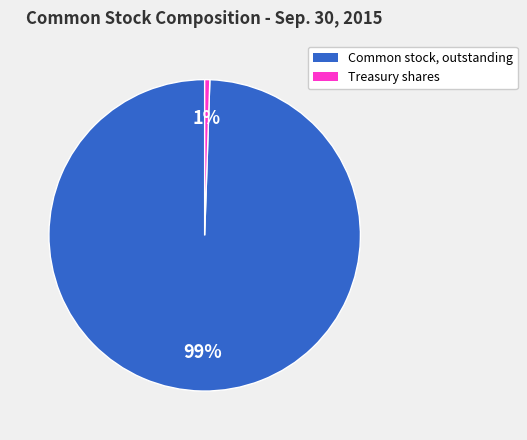

Which category has the smallest portion of the pie?

Treasury shares